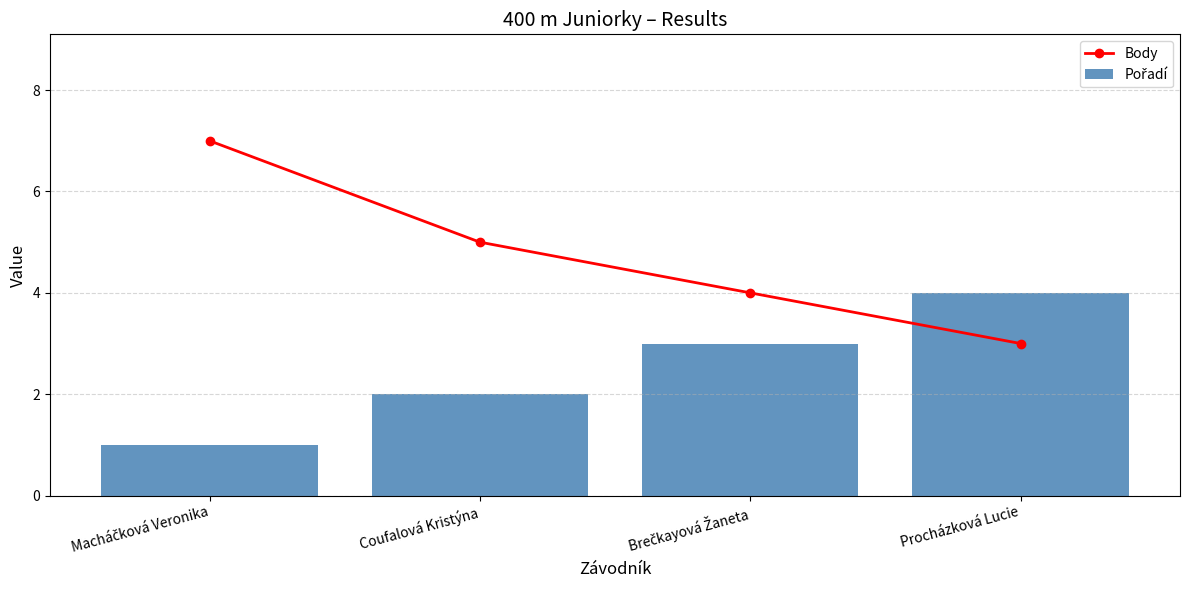

What are all the series names shown in the legend?

Body, Pořadí